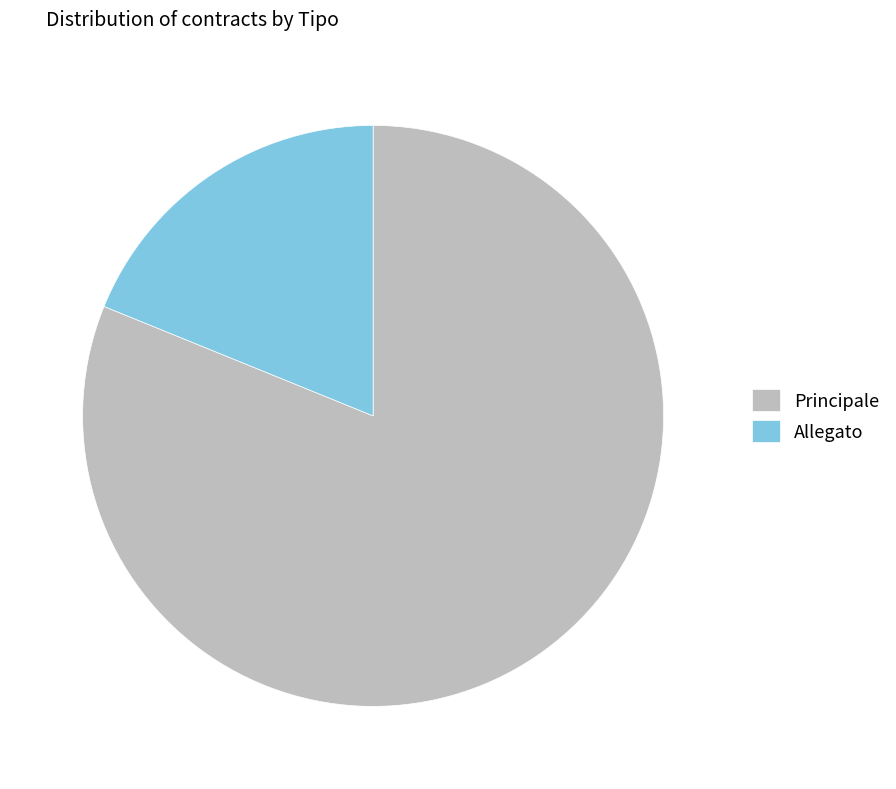

Which has a higher value, Principale or Allegato?

Principale